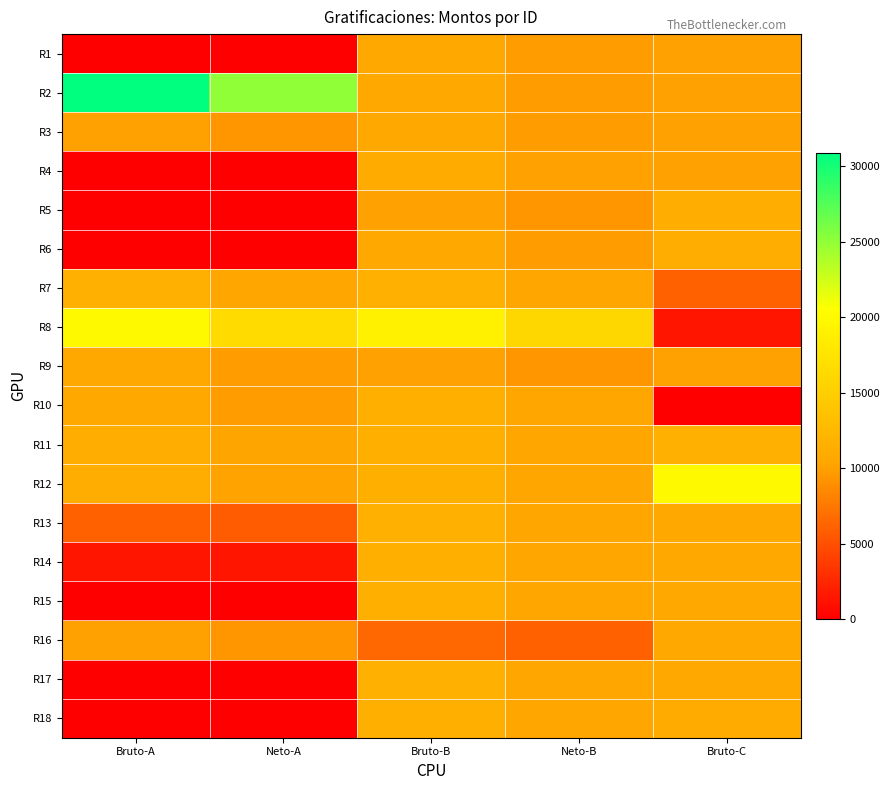

At how many categories does at least one series exceed 9151?

5